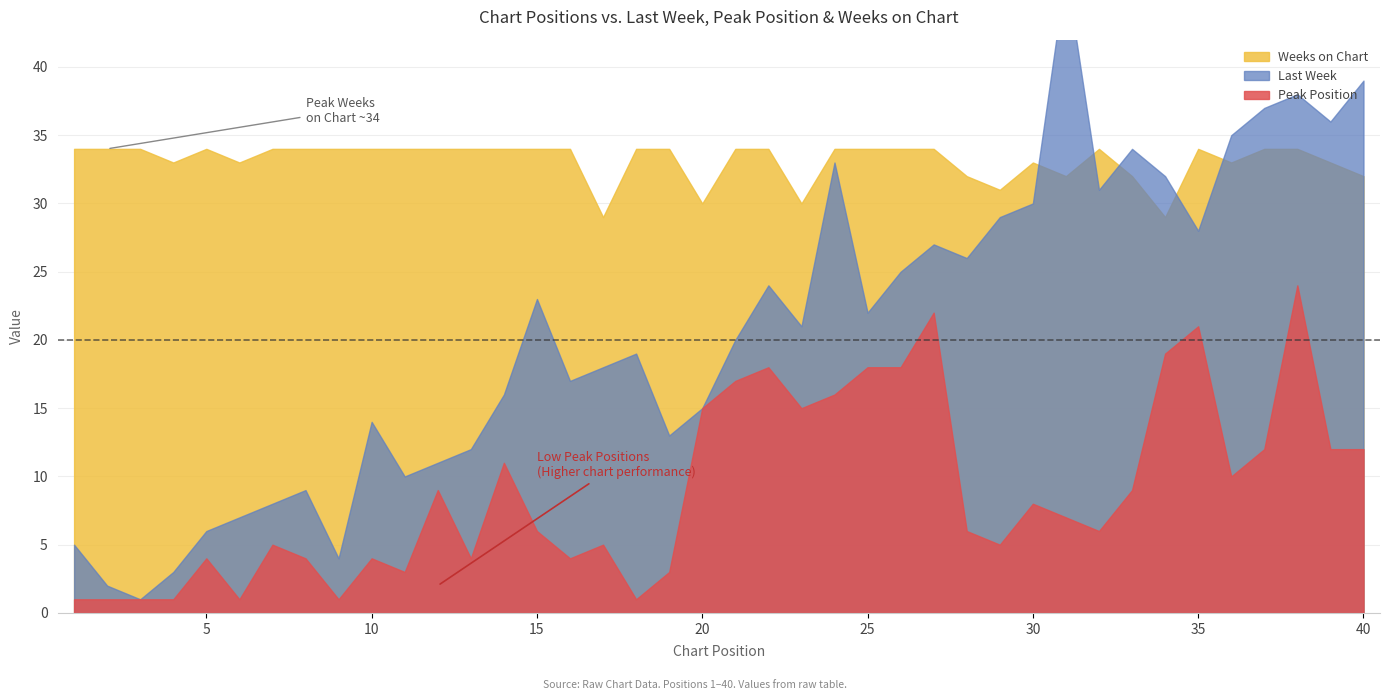

Does the chart display data point markers on the line(s)?

No